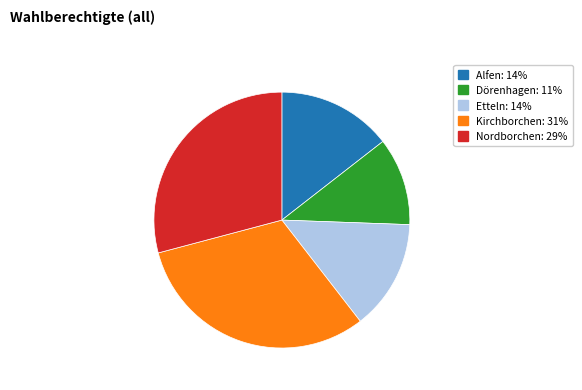

Between Alfen and Nordborchen, which is larger?

Nordborchen